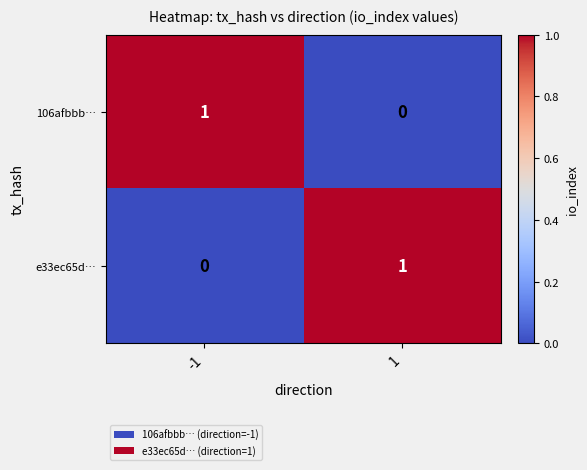

Count the number of data series in this chart.

2